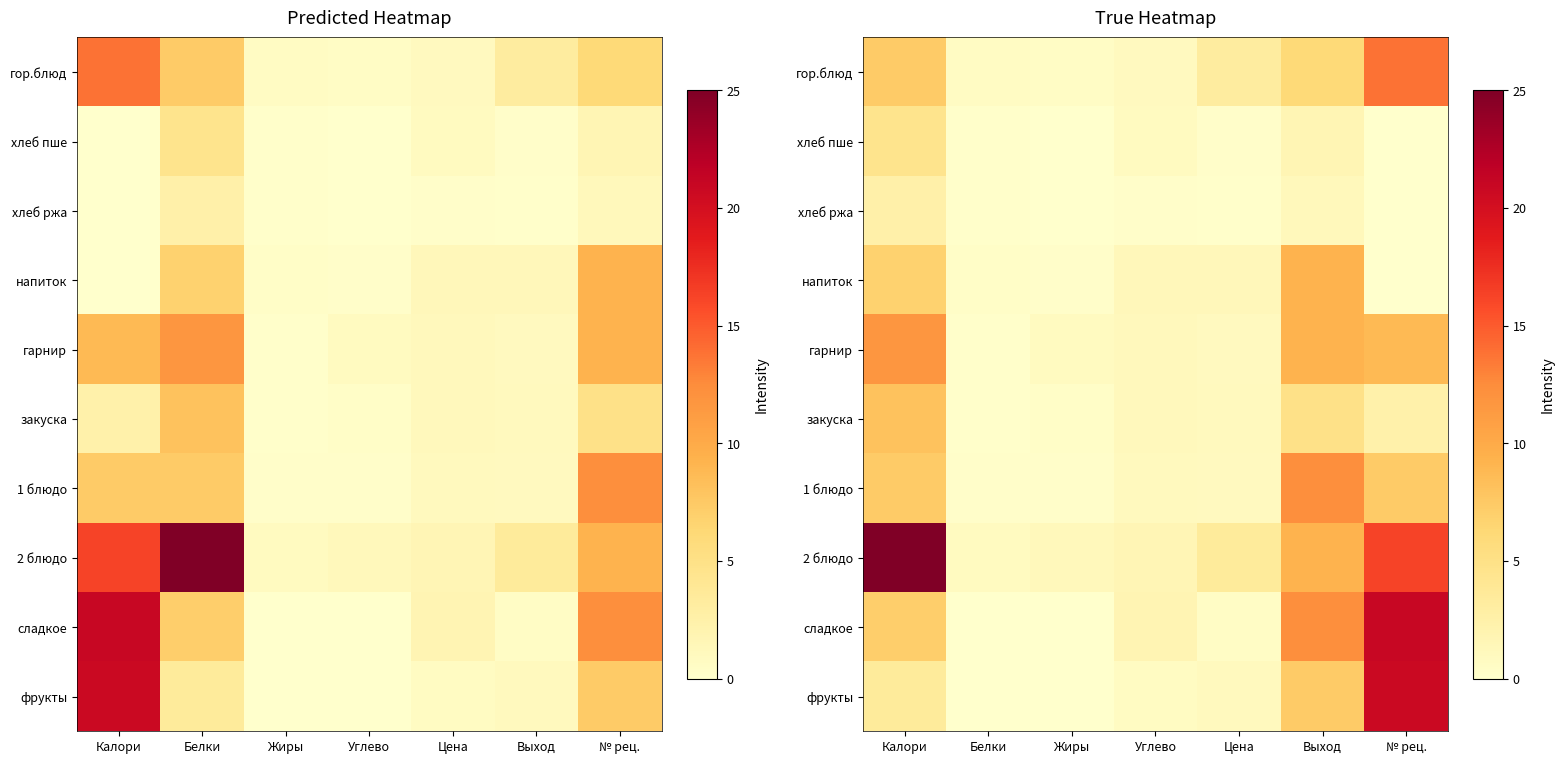

True or false: фрукты has a value of -9.3 at Жиры.

False